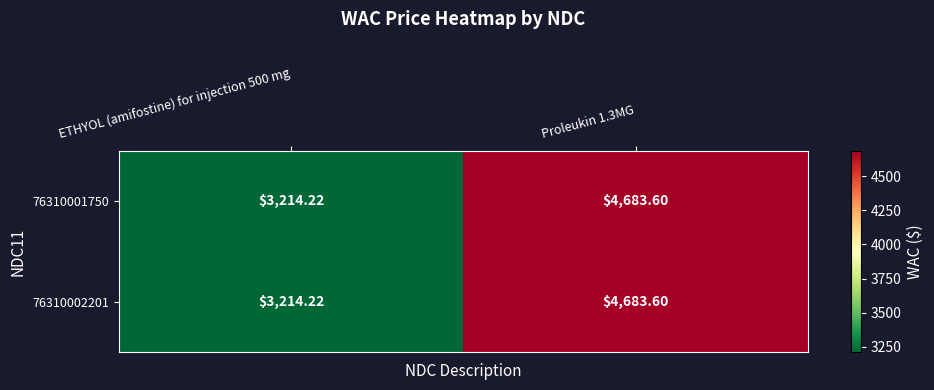

How many values in the 76310002201 series are below 4683?

1